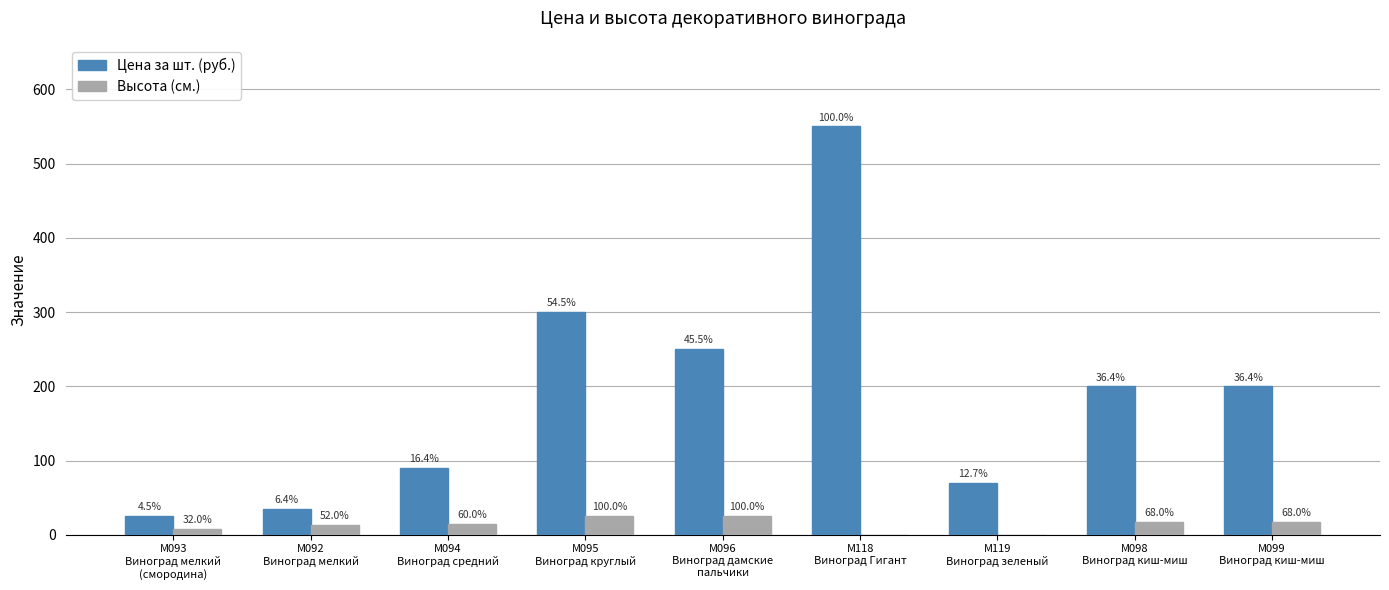

What is the maximum value for Цена за шт. (руб.)?

550